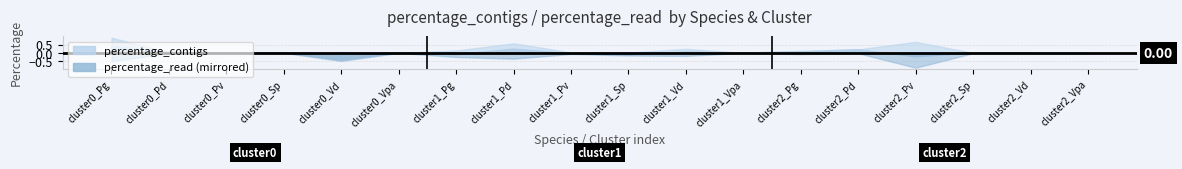

True or false: percentage_read has a value of 0.0 at 8.

False